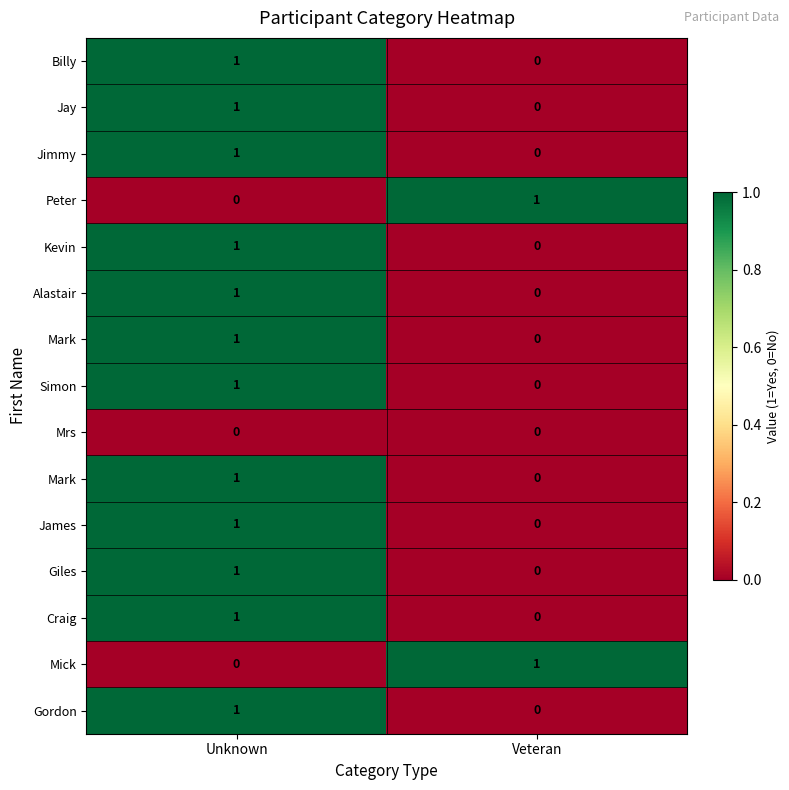

How many categories are shown in the chart?

2